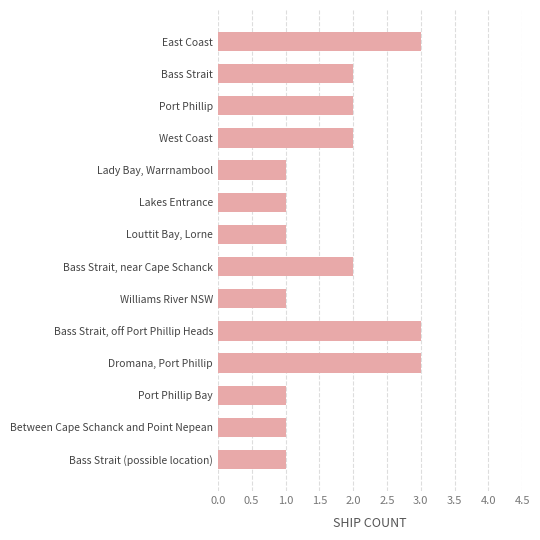

What is the label of the 7th bar from the bottom?

Bass Strait, near Cape Schanck